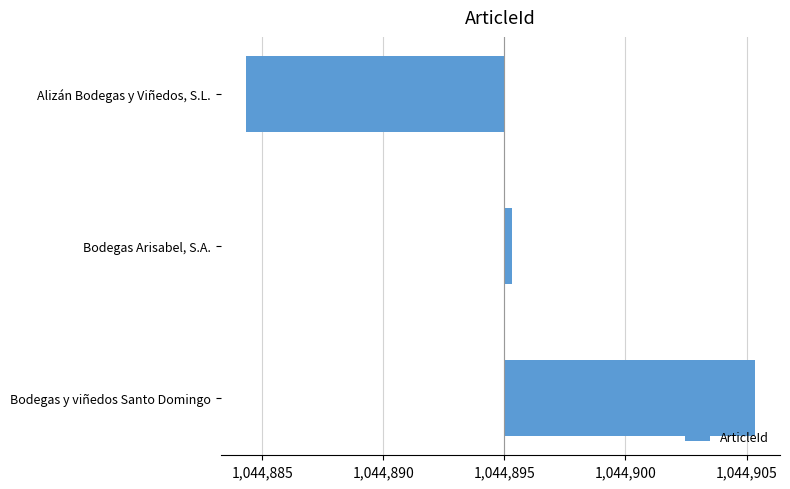

Rank the categories by value from lowest to highest.

Alizán Bodegas y Viñedos, S.L., Bodegas Arisabel, S.A., Bodegas y viñedos Santo Domingo